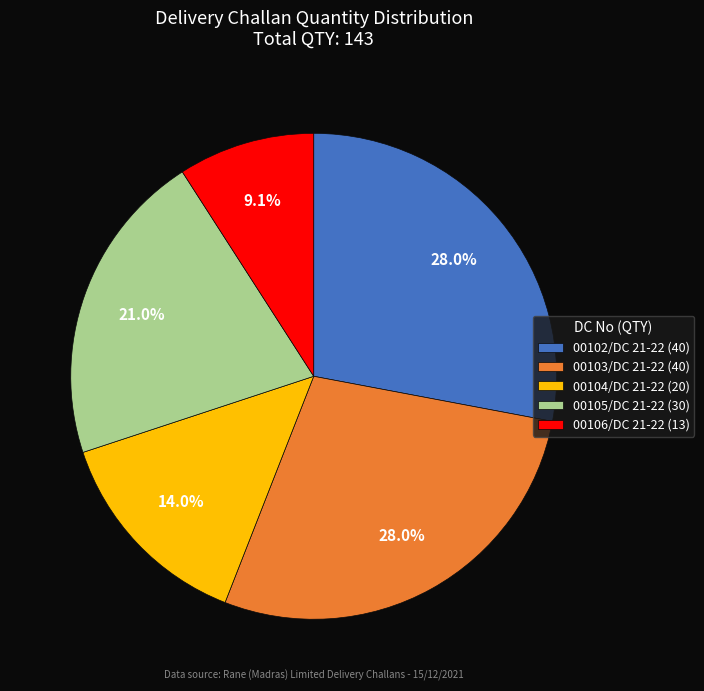

What is the ratio of the value at 00102/DC 21-22 (40) to the value at 00104/DC 21-22 (20)?

2.0